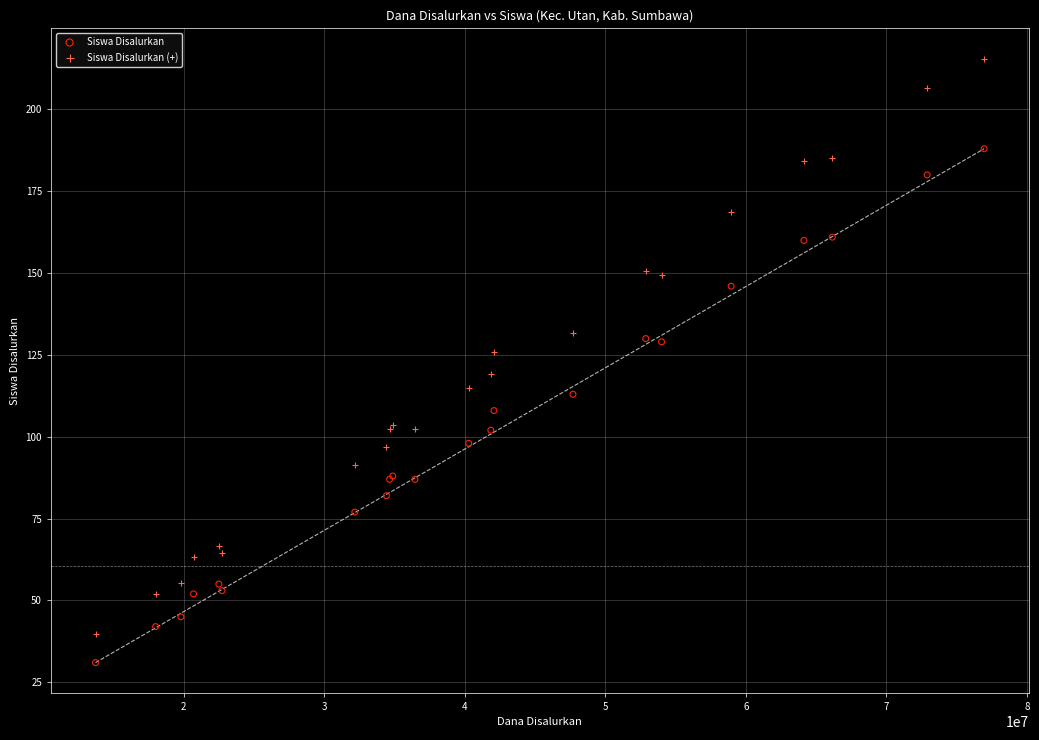

Which series has the widest spread of Y values?

Siswa Disalurkan (+)